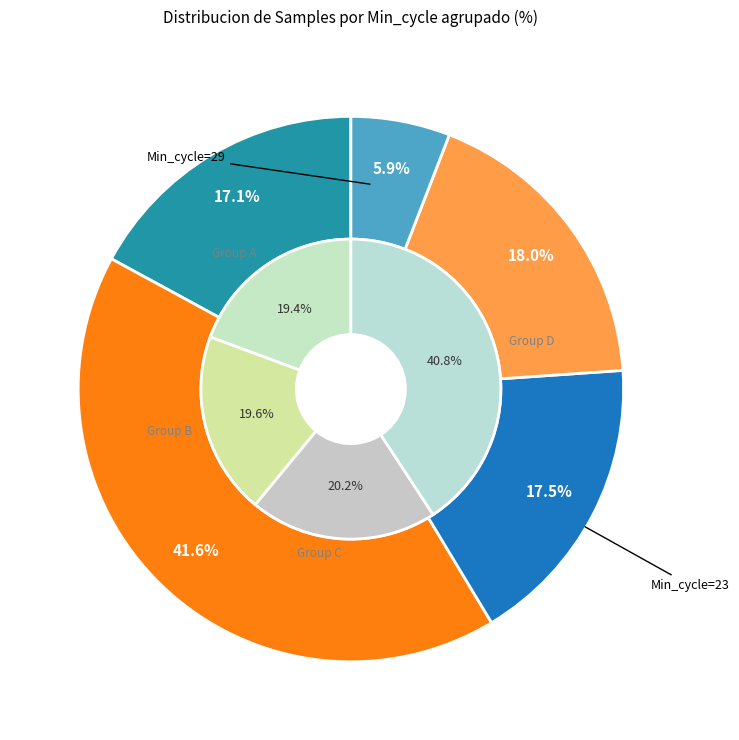

Approximately how many times larger is the value at 24 compared to 23?

1.0